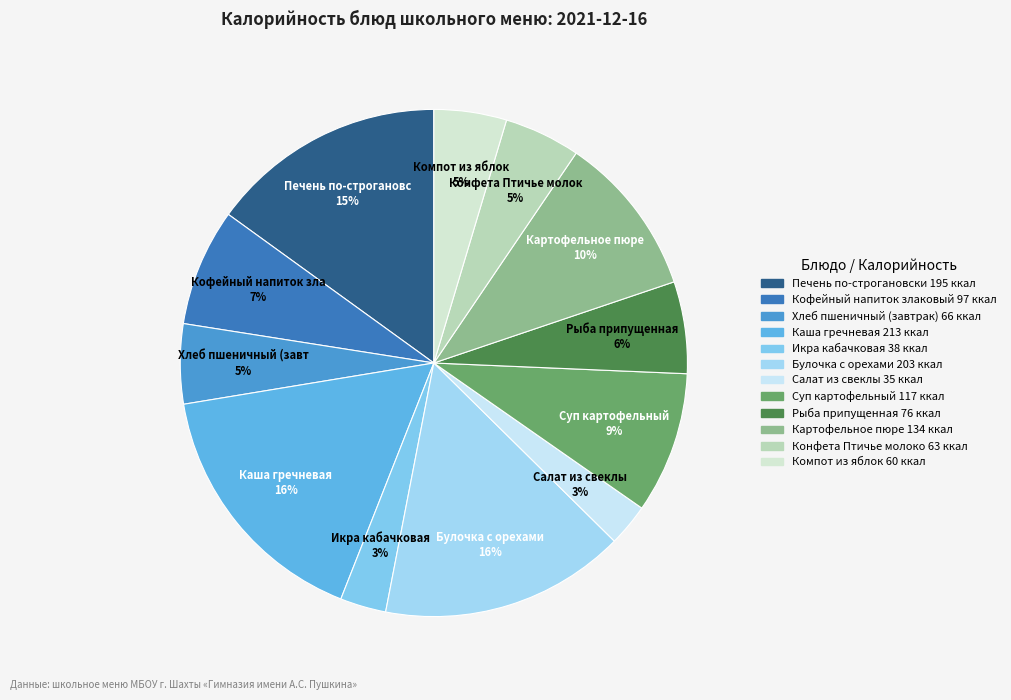

Count the number of slices in the pie.

12